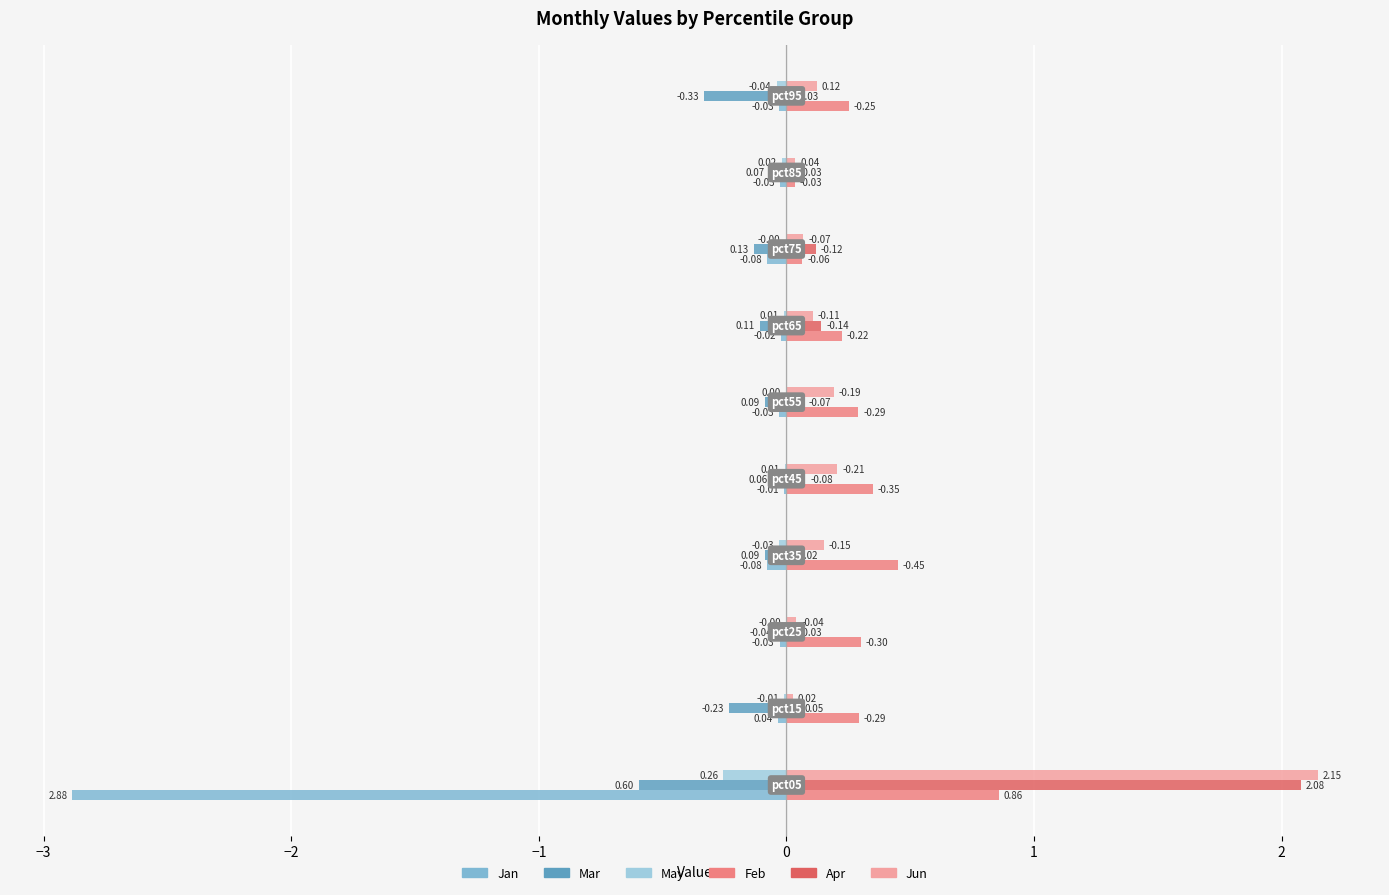

What is the sum of all Apr values?

2.6